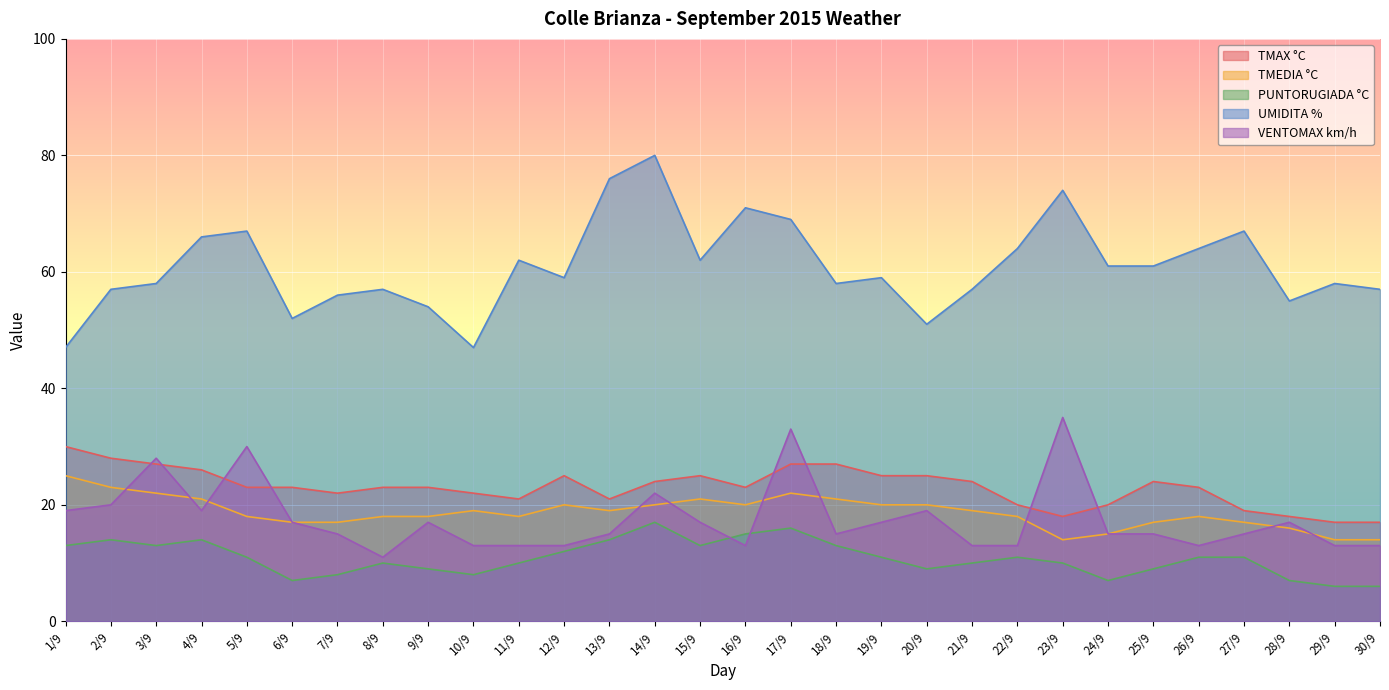

At which label does PUNTORUGIADA °C reach its minimum?

29/9